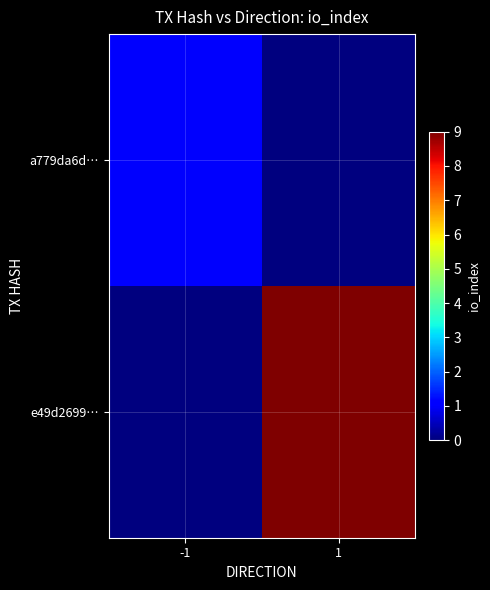

List the series in order of their peak value, highest first.

e49d2699…, a779da6d…